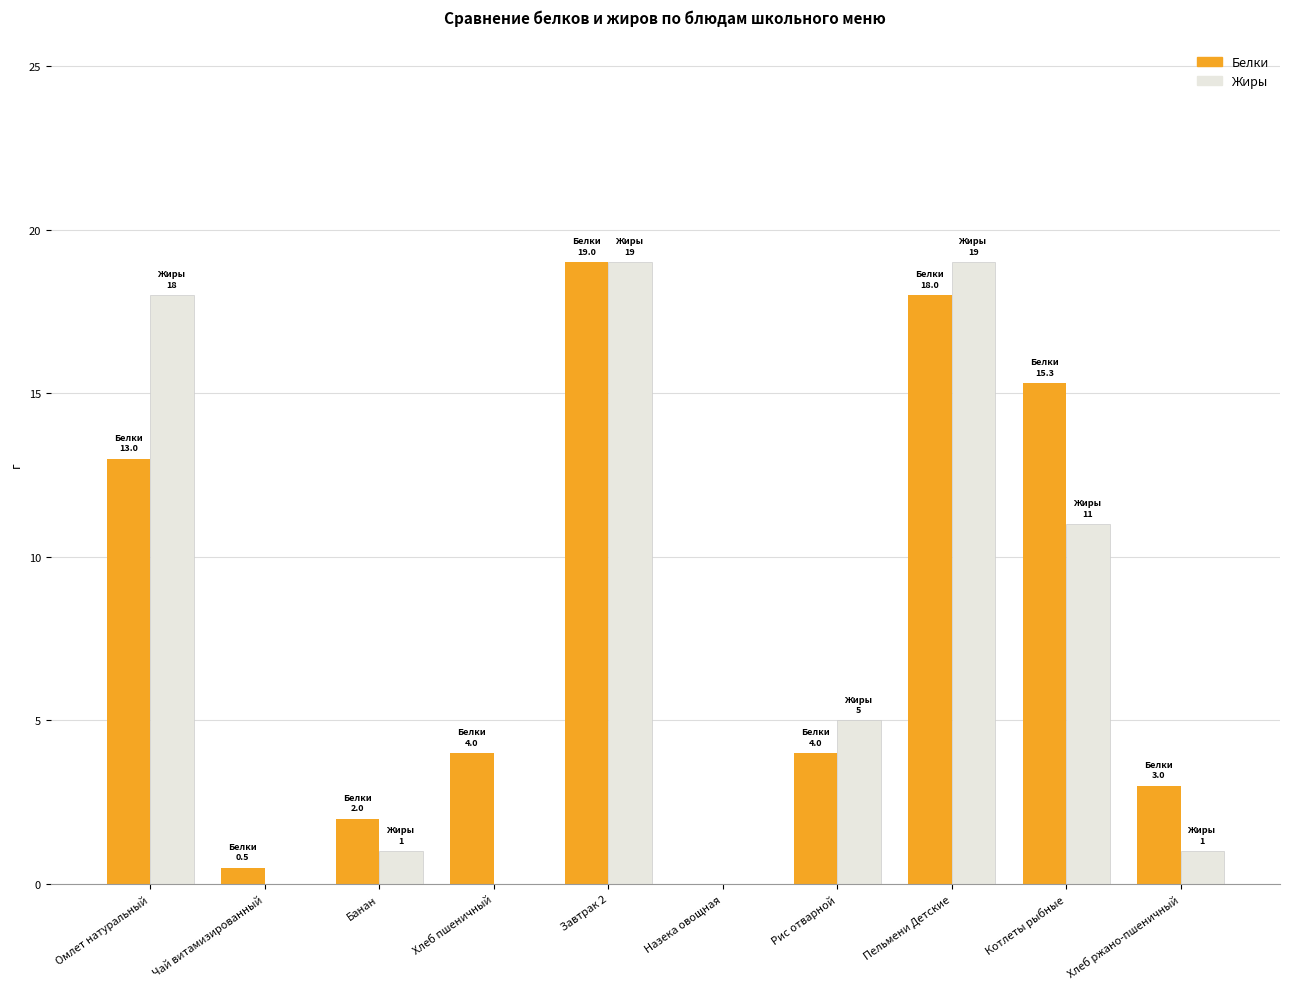

Read the Белки value at Банан.

2.0